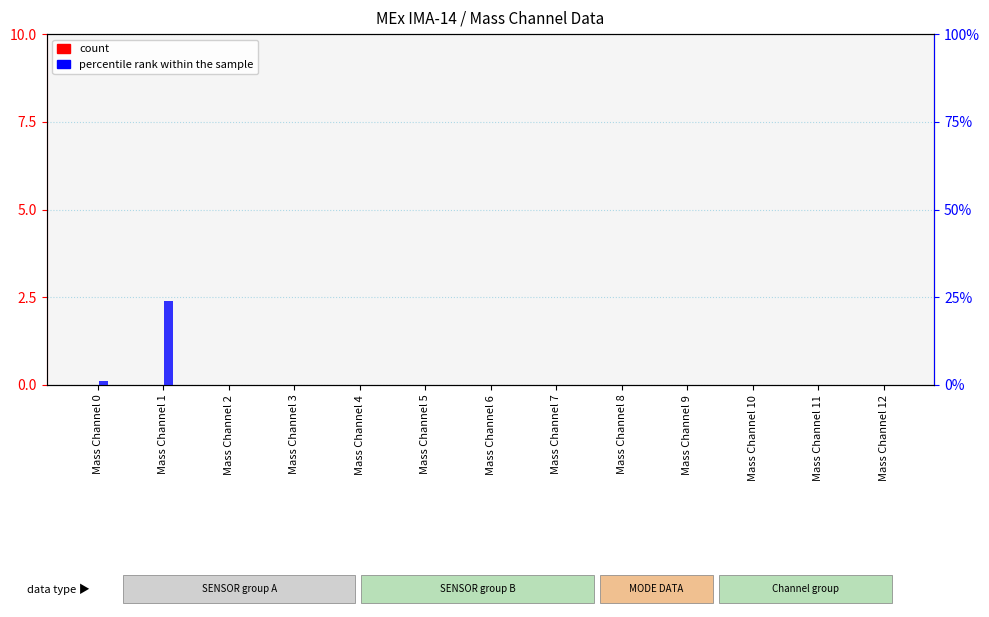

Reading left to right, transcribe all the data shown in this chart.

count: 0	0	0	0	0	0	0	0	0	0	0	0	0
percentile rank within the sample: 1	24	0	0	0	0	0	0	0	0	0	0	0